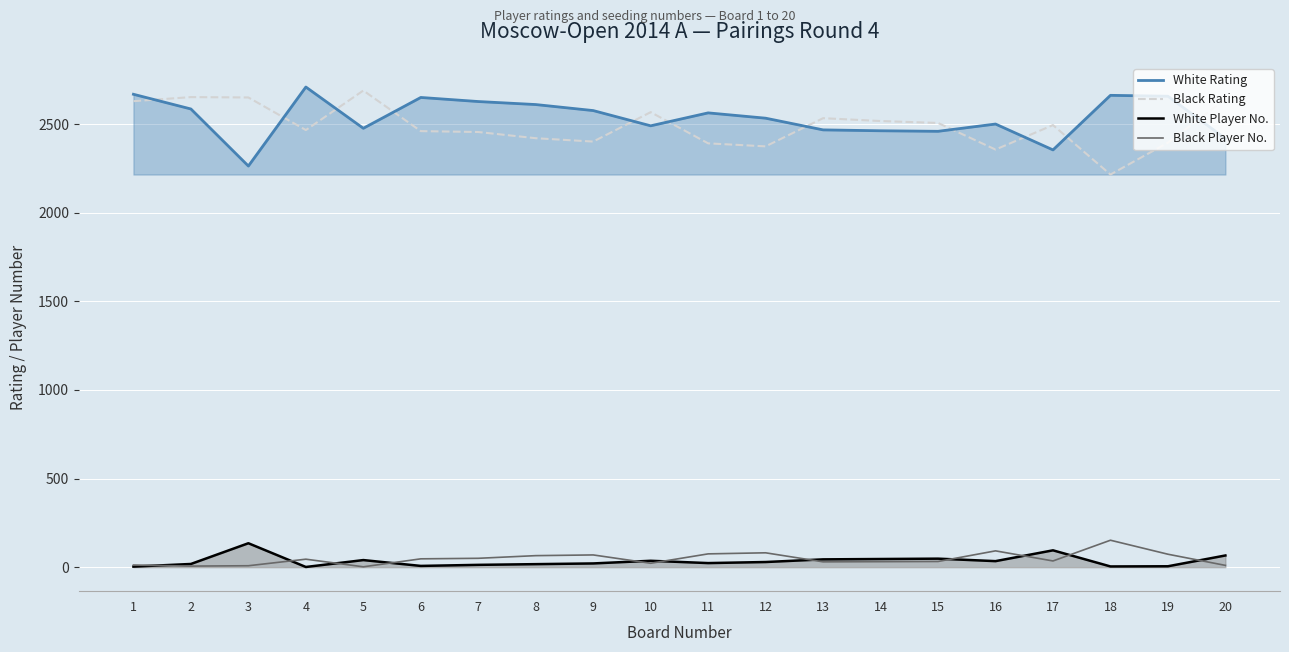

Rank the series at 4 from highest to lowest value.

White Rating, Black Rating, Black Player No., White Player No.